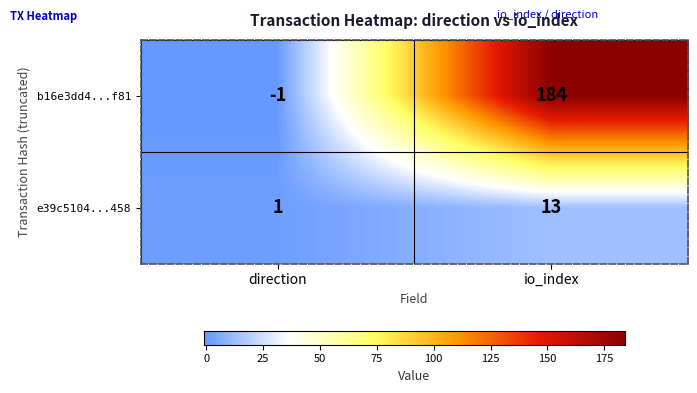

Which series changed the most between direction and io_index?

b16e3dd4...f81